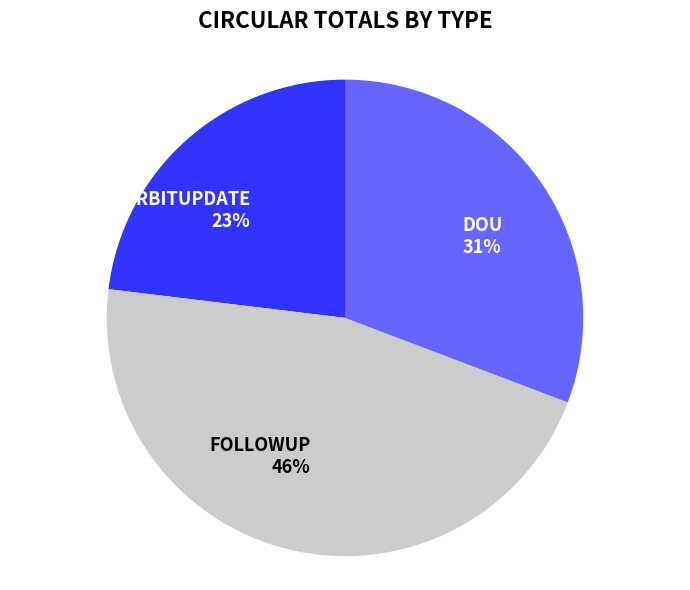

Is there any slice that represents more than half of the pie?

No